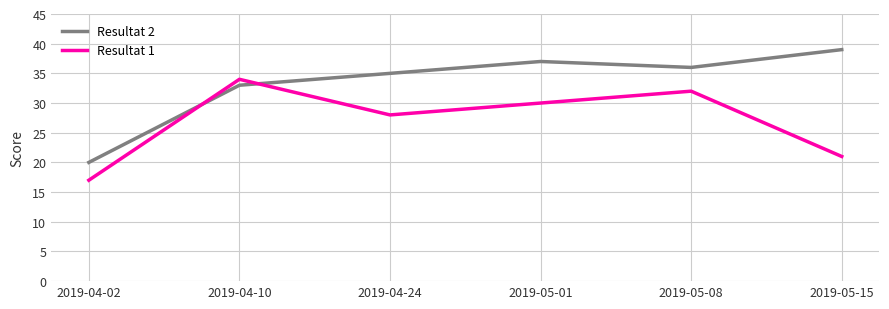

At how many categories does at least one series exceed 21?

5